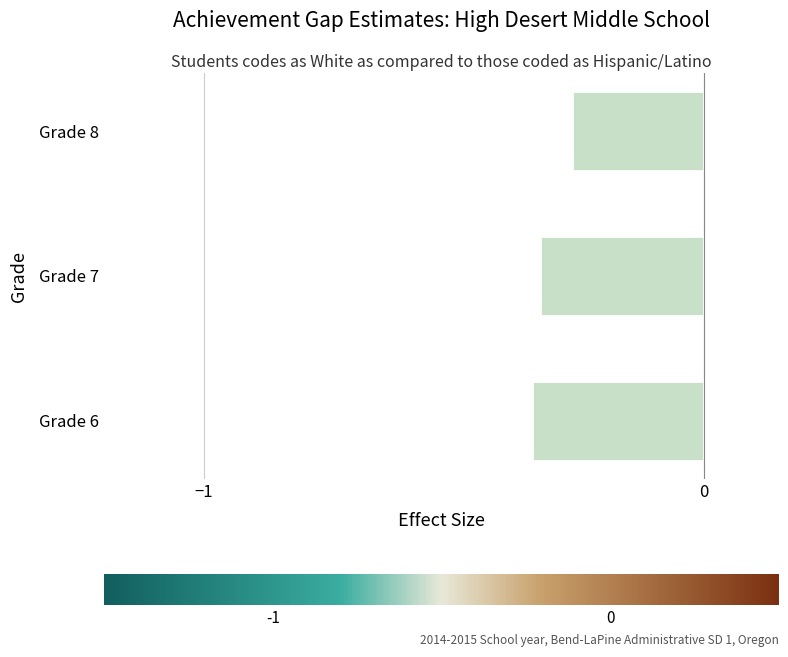

True or false: the data shows -0.2 at Grade 6.

False